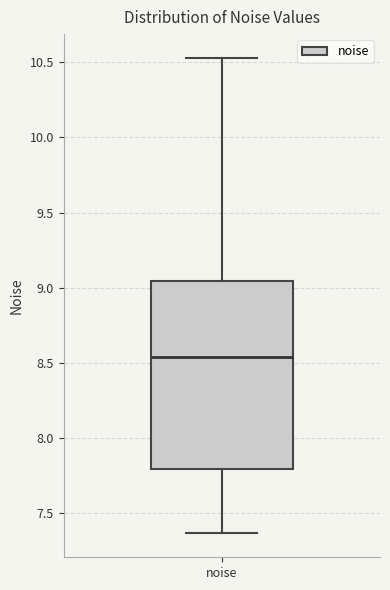

Read this box plot against the y-axis: the position of the median line, the range covered by the box, and the ends of both whiskers. The values are not printed on the chart, so give them approximately, as read against the axis.

median 8.55, box 7.80 to 9.05, whiskers 7.35 to 10.55